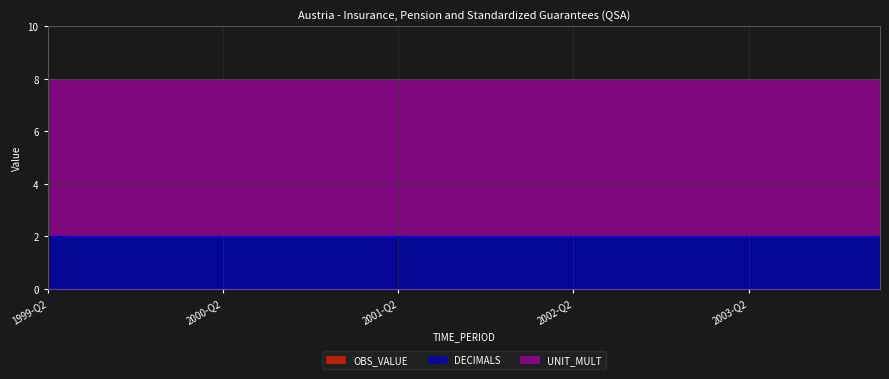

At how many categories does at least one series exceed 4?

20